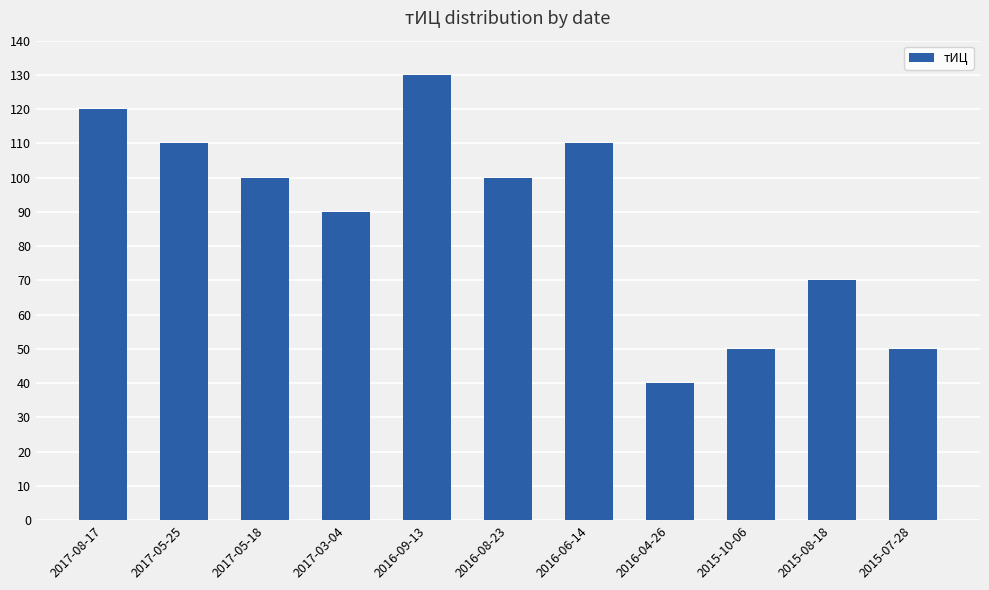

Does the chart contain stacked bars?

No